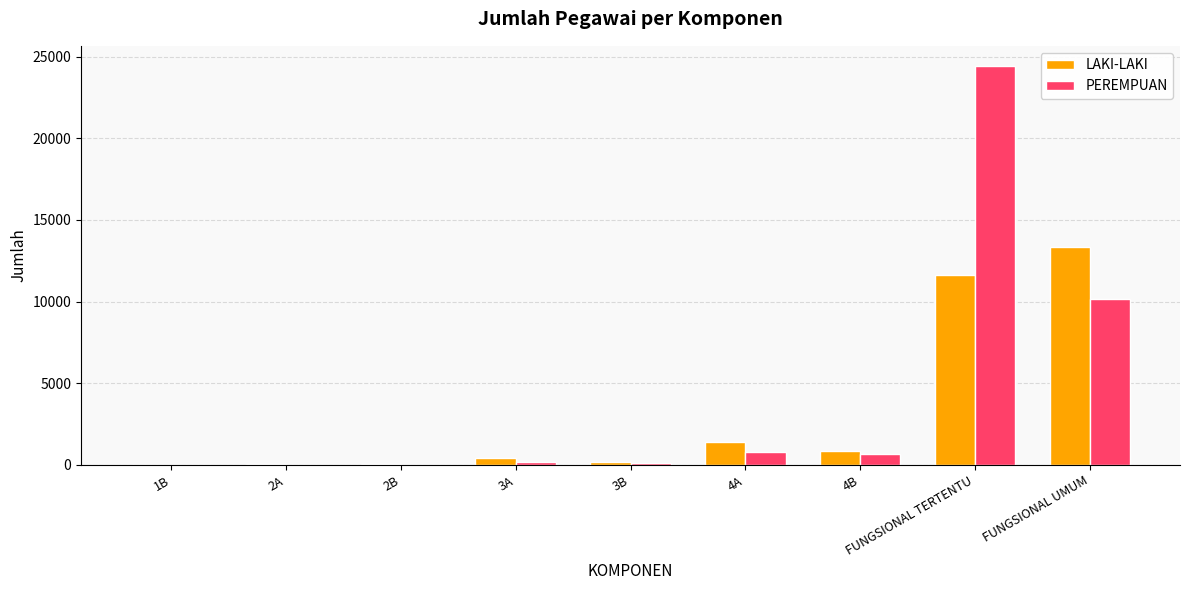

What is the greatest value displayed?

24432